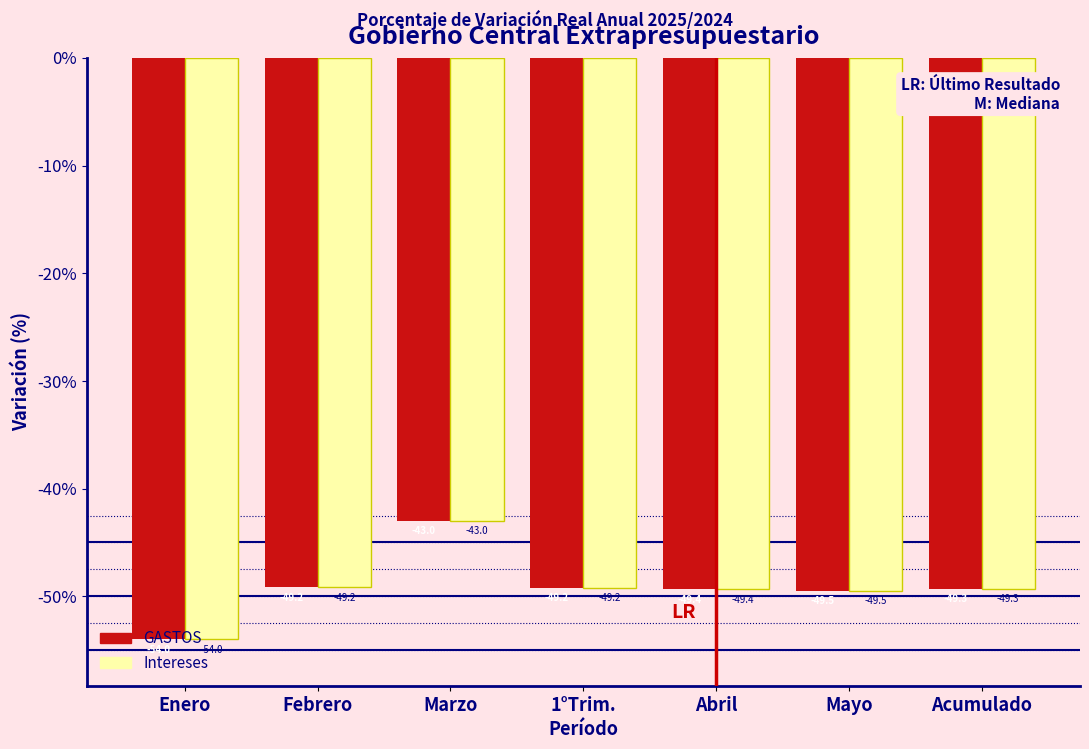

What is the greatest value displayed?

-43.0